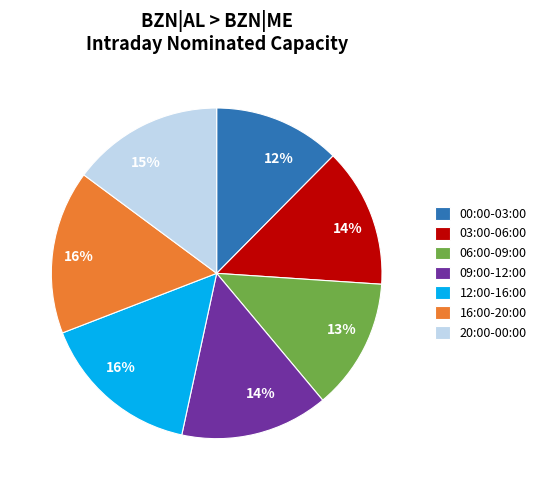

Which has a higher value, 20:00-00:00 or 16:00-20:00?

16:00-20:00